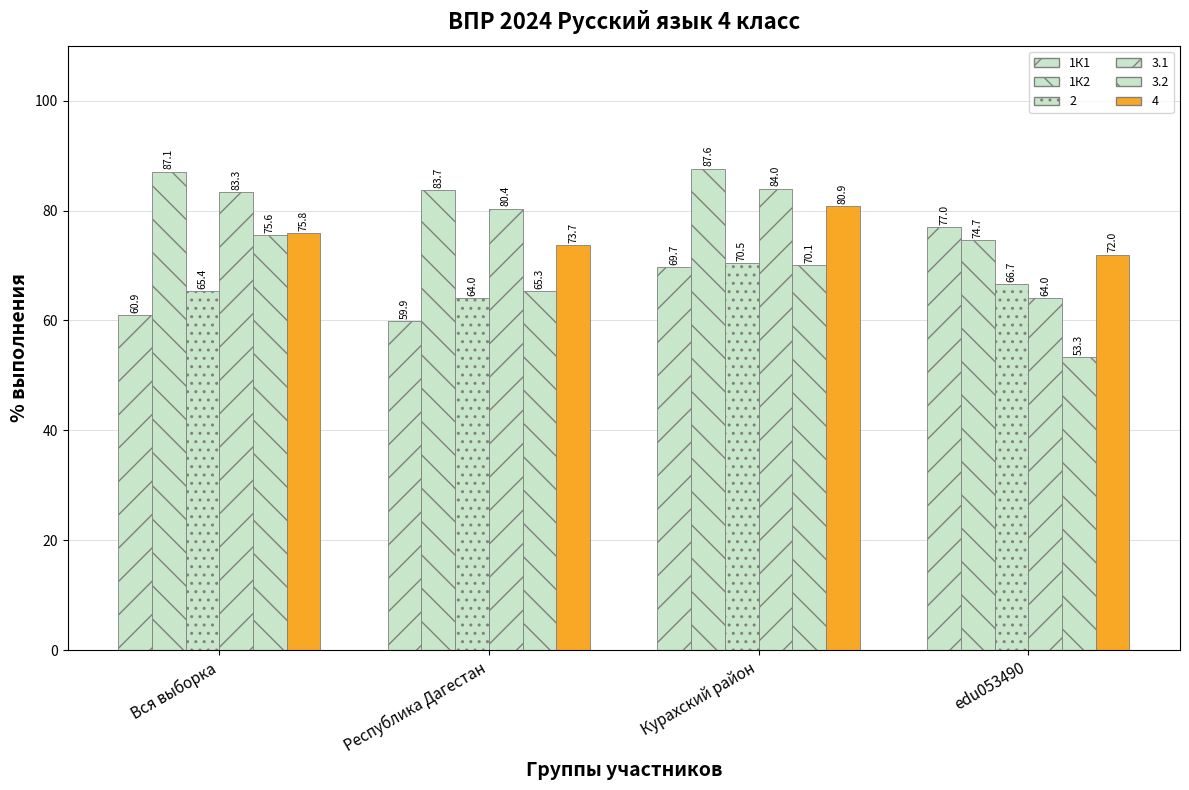

Is the value of 1К2 at edu053490 greater than the value of 1К1 at Вся выборка?

Yes